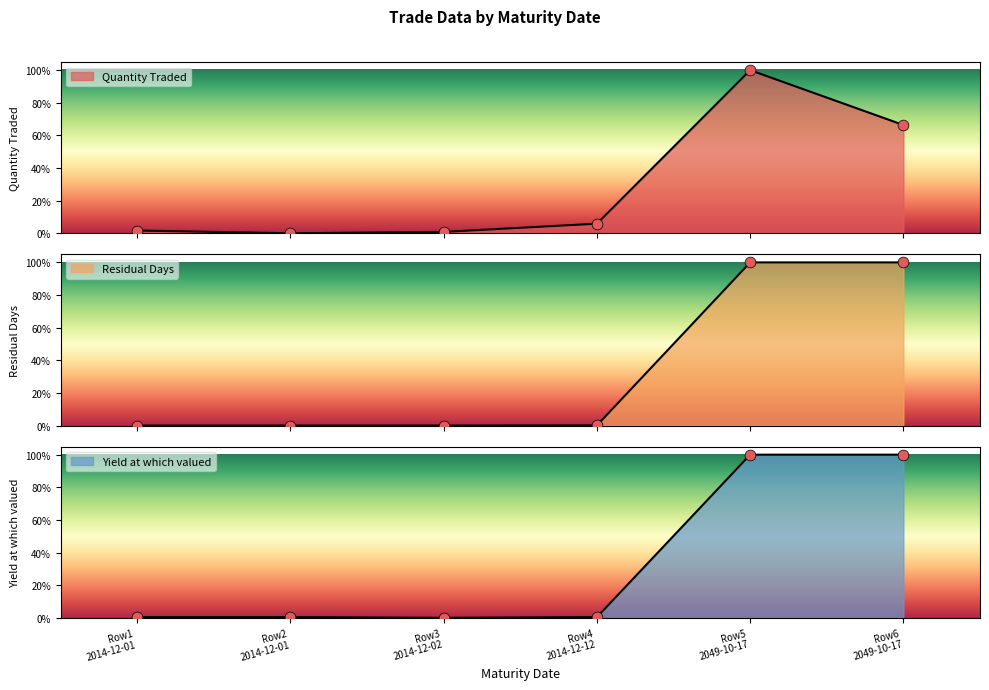

Which series contains the highest Y value?

Quantity Traded